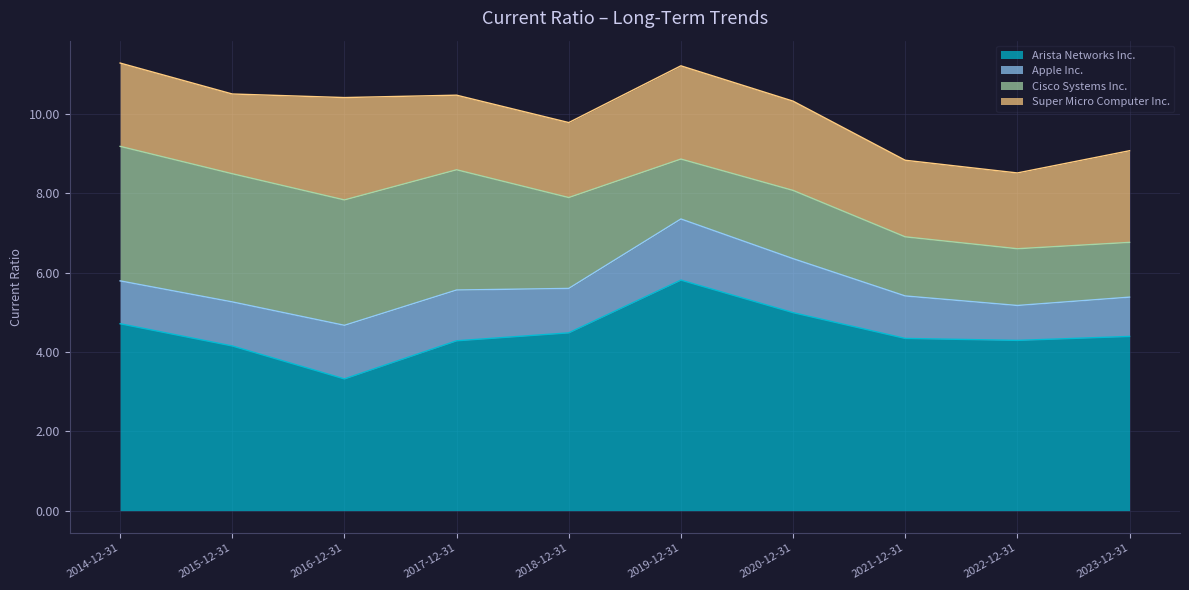

What value does the Cisco Systems Inc. series have at 2020-12-31?

1.7